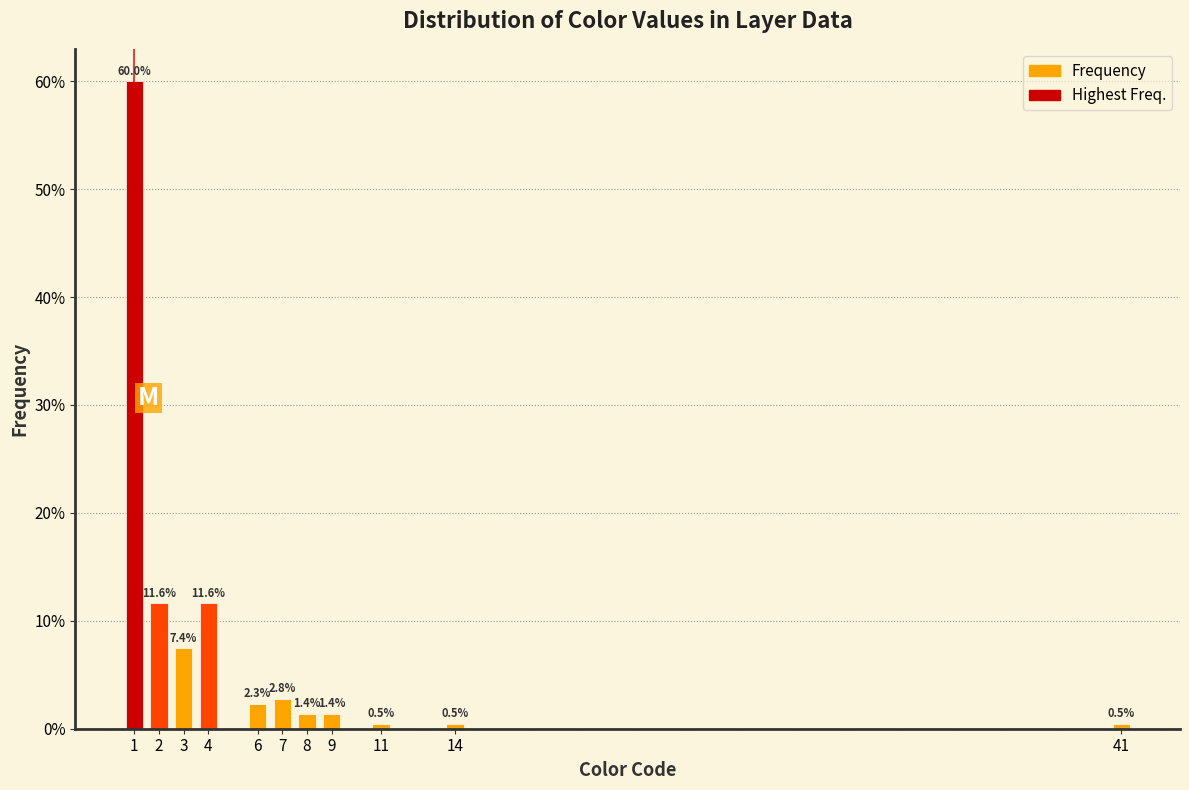

Reading left to right, transcribe all the data shown in this chart.

60.0	11.6	7.4	11.6	2.3	2.8	1.4	1.4	0.5	0.5	0.5